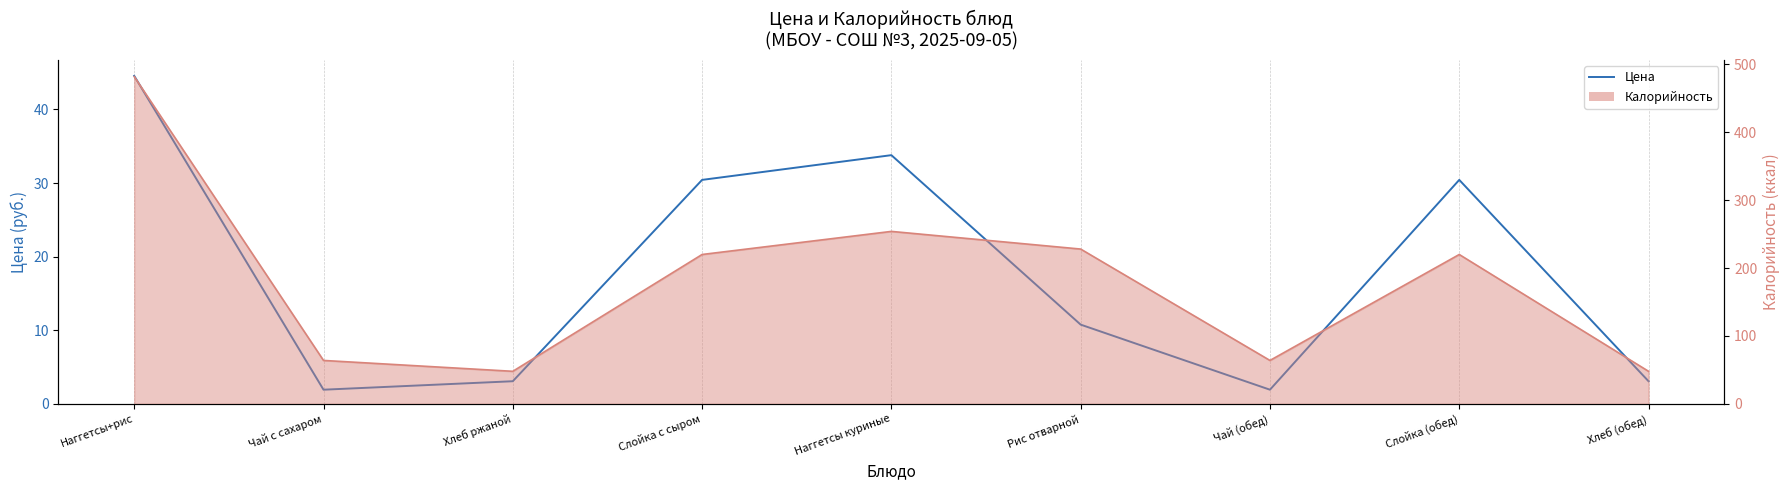

Where does the Калорийность (line) series first go above 220?

Наггетсы+рис